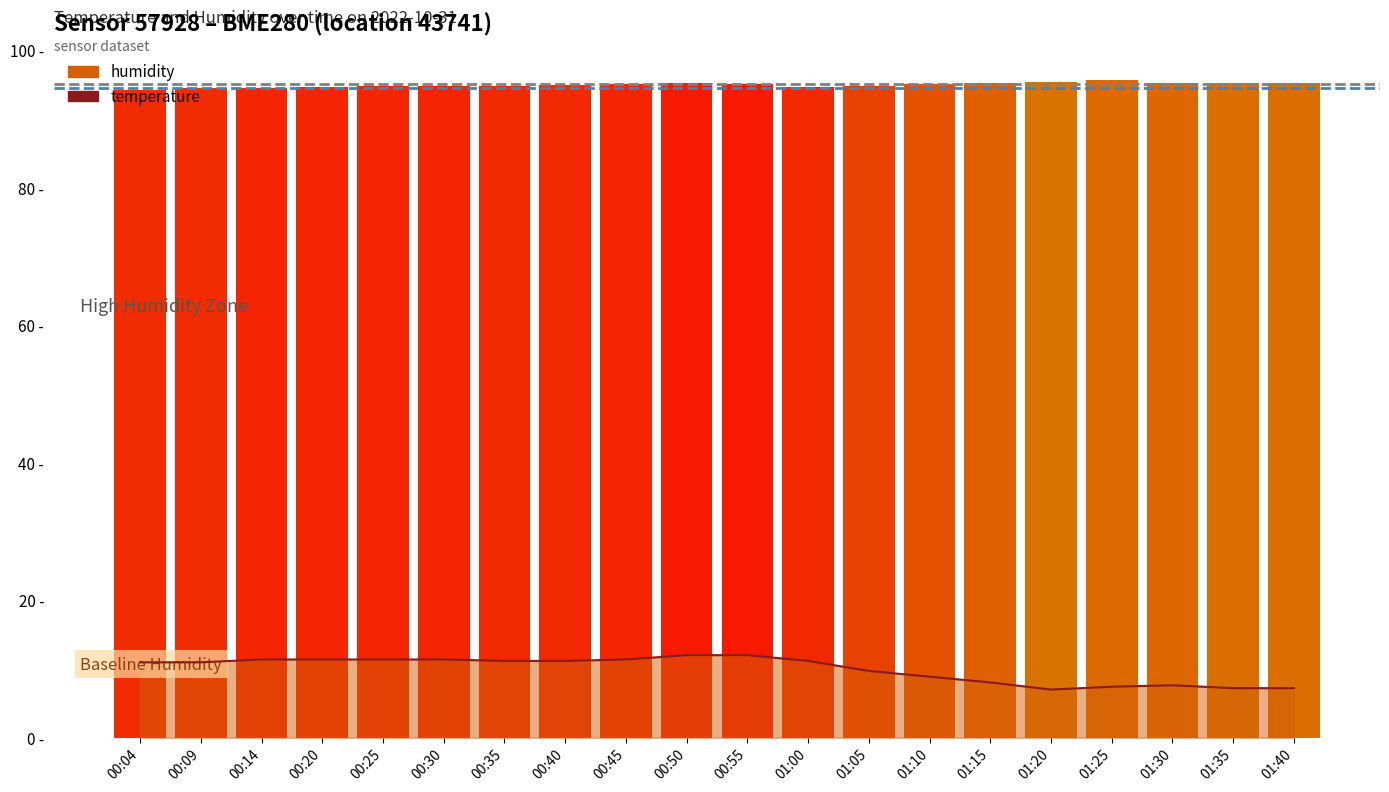

The value at 01:00 is 94.7. True or false?

True